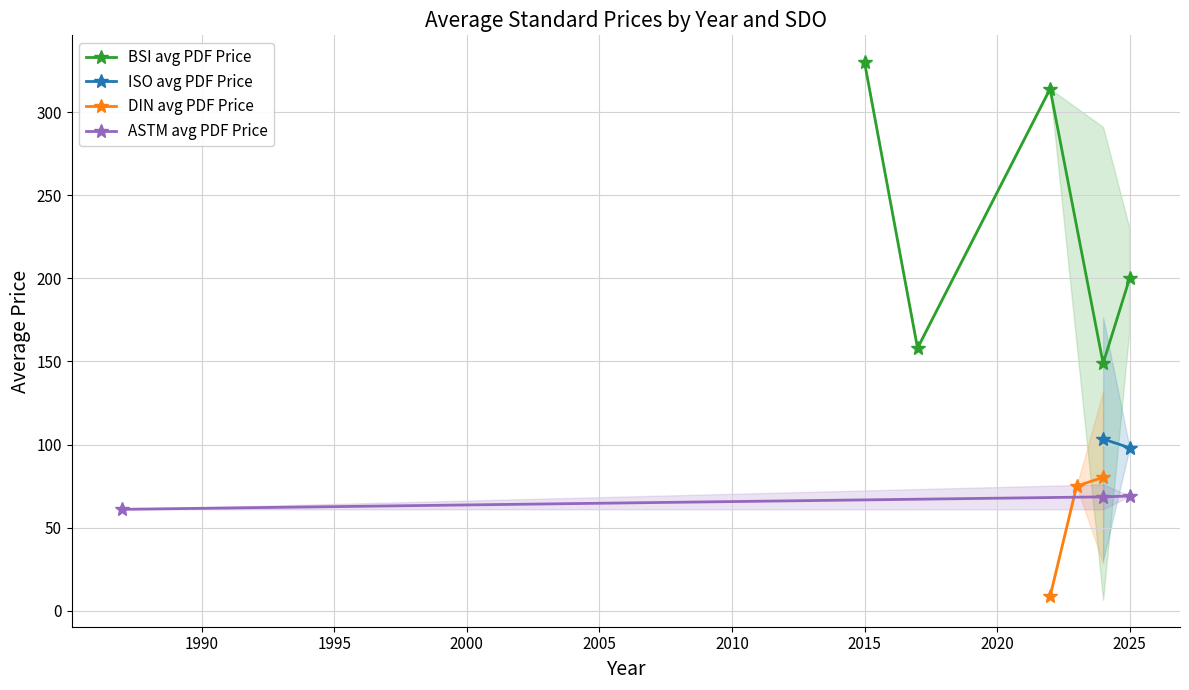

Between 2017 and 2022, which is larger?

2022